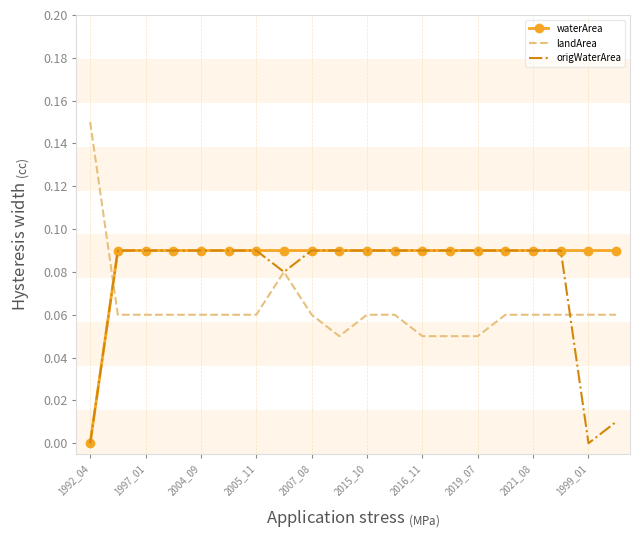

True or false: waterArea and landArea intersect in this chart.

True